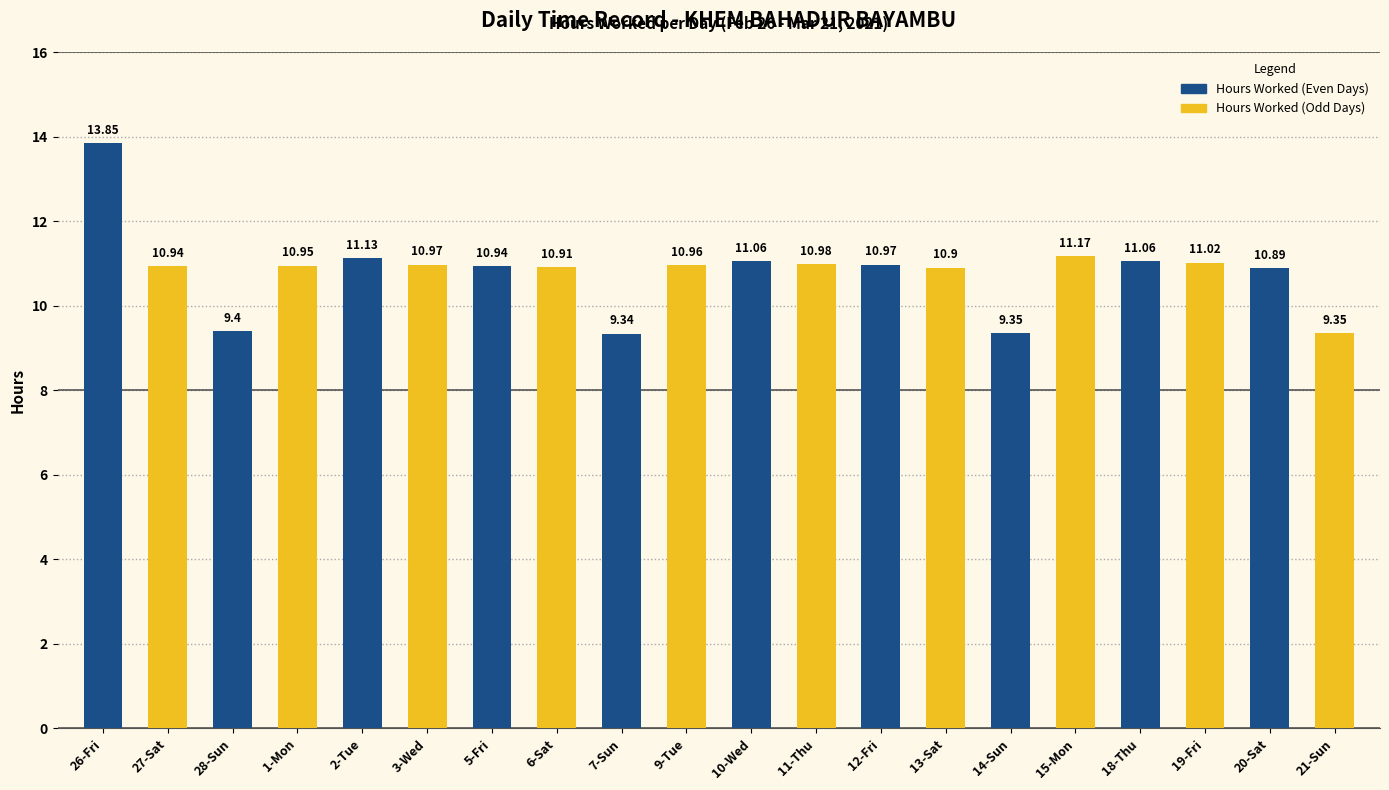

Between 18-Thu and 27-Sat, which is larger?

18-Thu